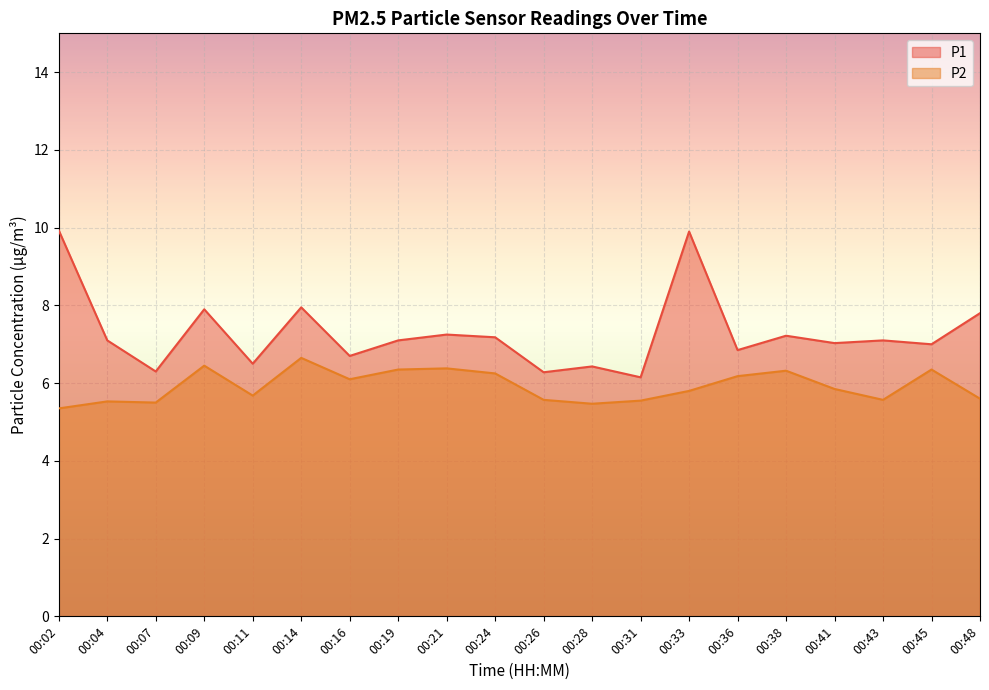

What is the value of the P2 point at the 8th from the left?

6.3